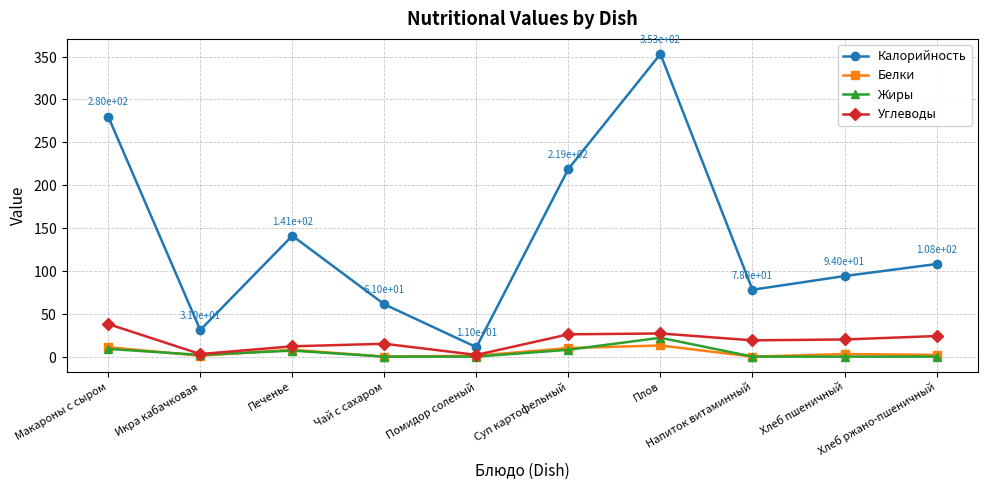

True or false: Калорийность has more than 2 points higher than both neighbors.

False